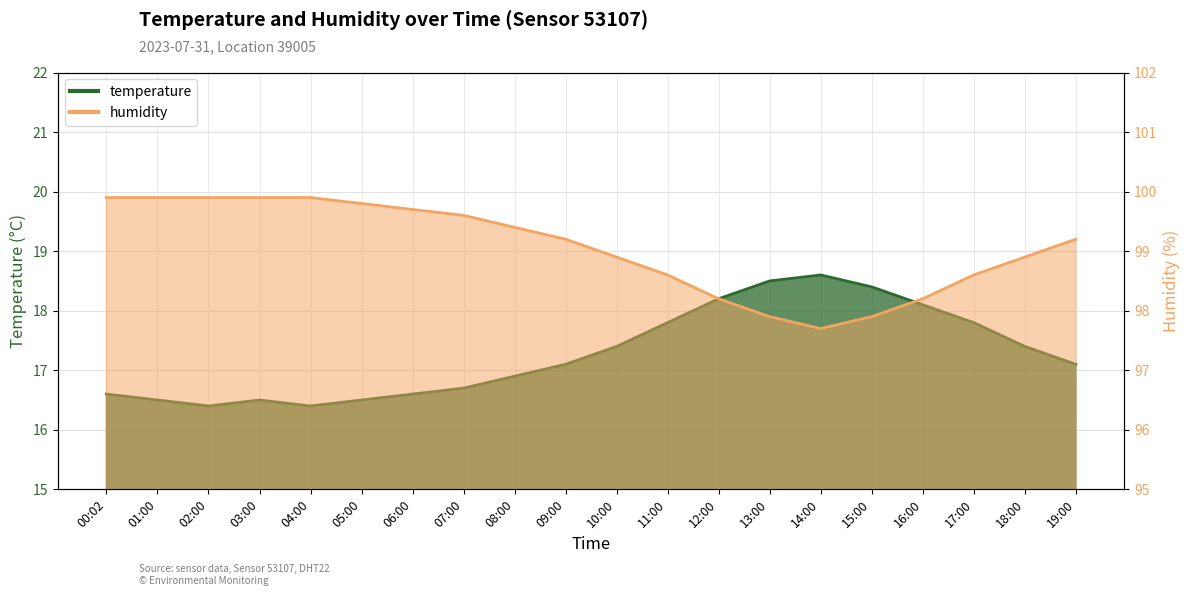

Which category has the lowest value in the temperature series?

02:00